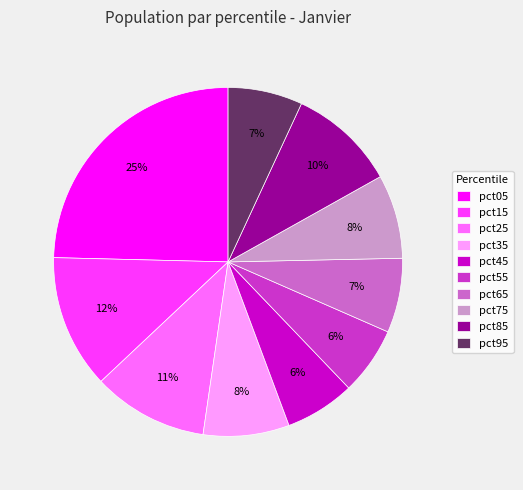

Is the sum of pct45 and pct35 greater than half?

No